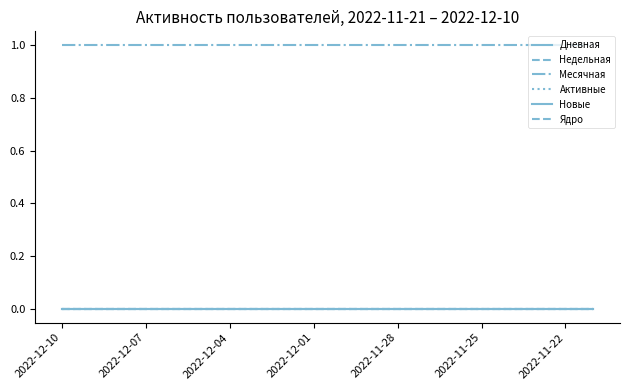

Which series has the largest total across all categories?

Месячная